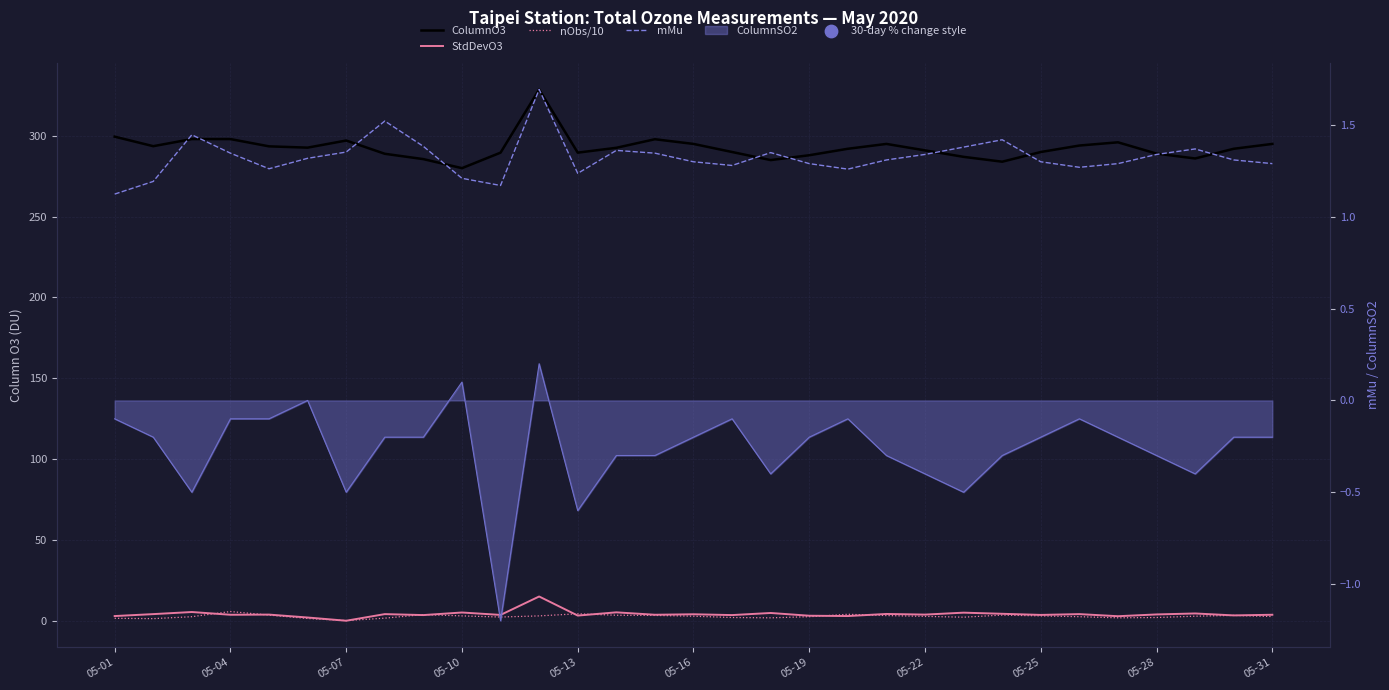

Is the value of mMu at 05-22 greater than the value of nObs/10 at 05-28?

No